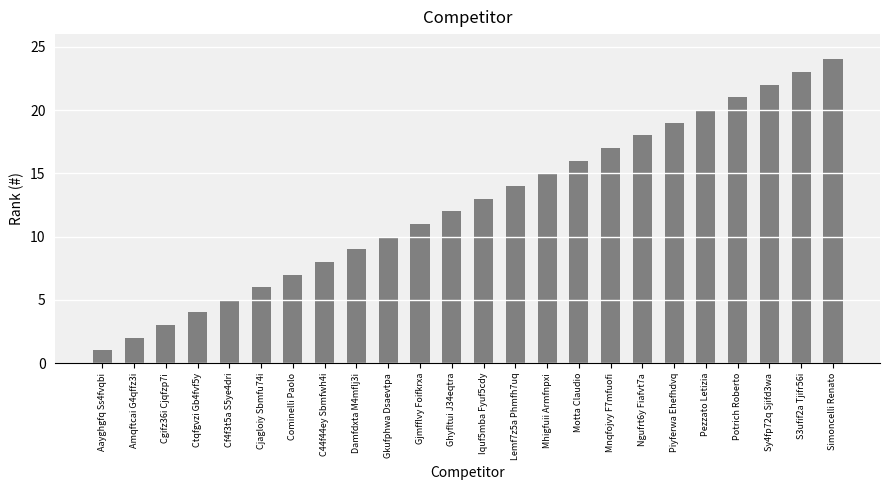

True or false: the data shows 2 at Amqftcai G4qffz3i.

True